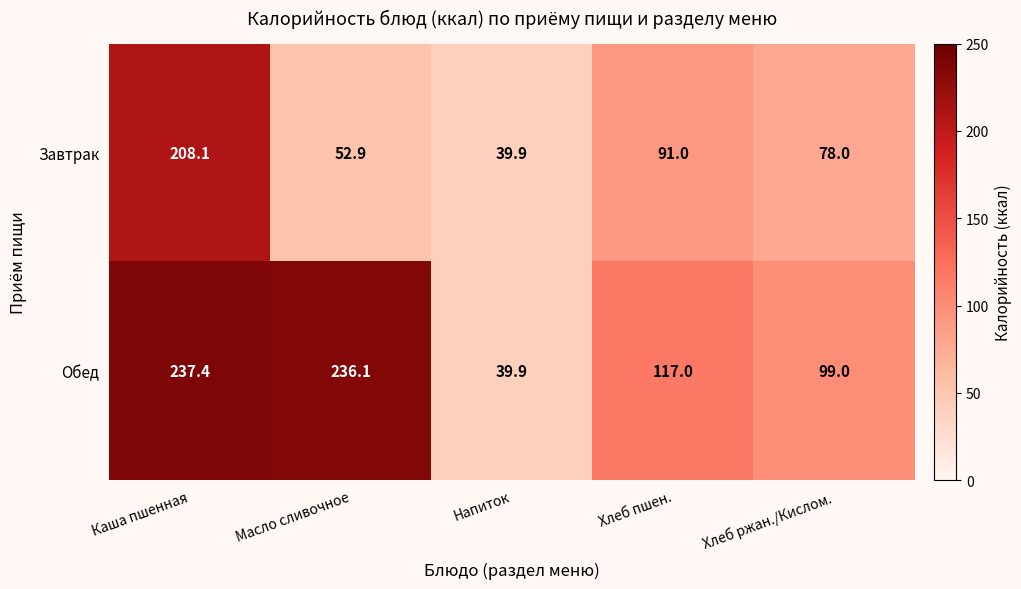

List the series in order of their peak value, lowest first.

Завтрак, Обед